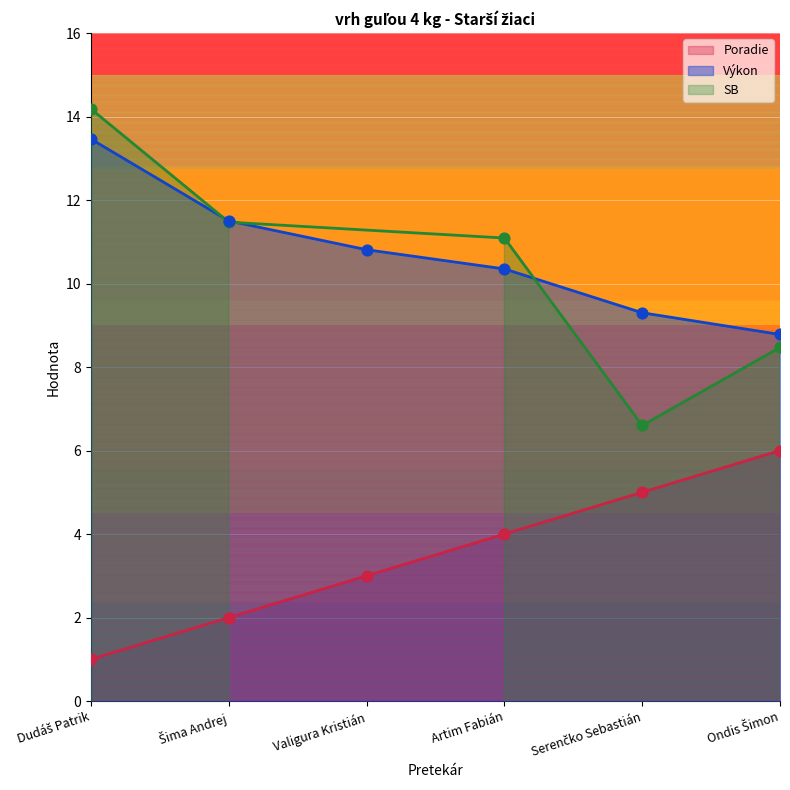

Which series contains the lowest Y value?

Poradie